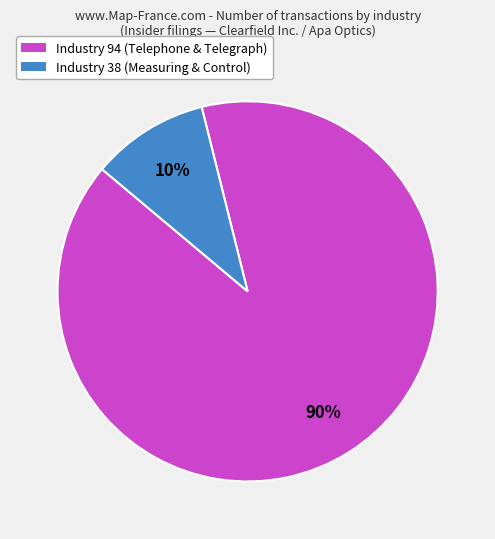

Is there any slice that represents more than half of the pie?

Yes